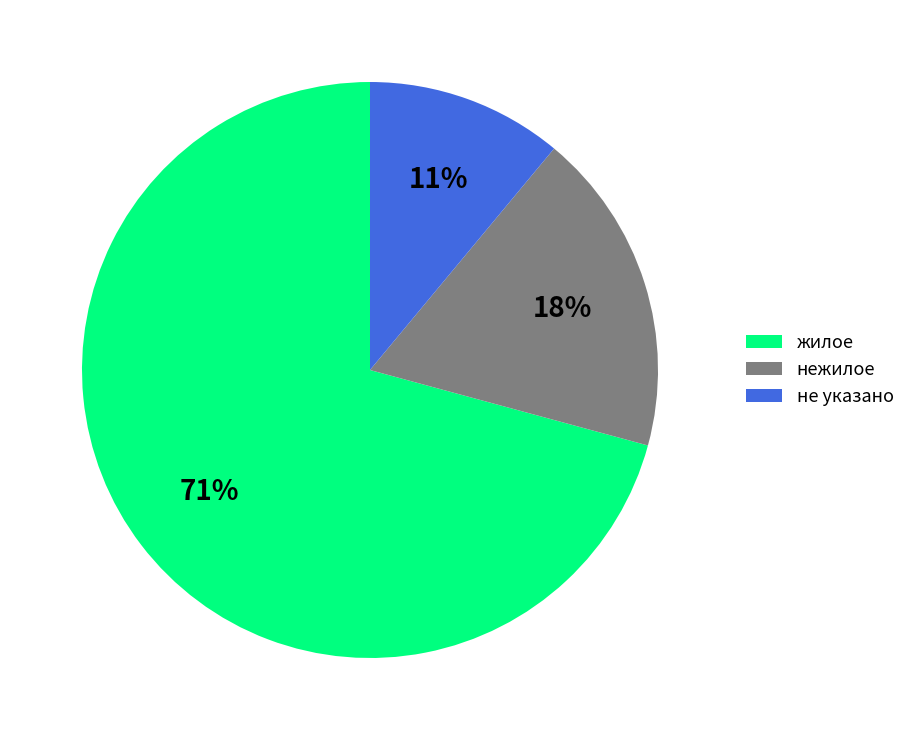

Which slice is the largest?

жилое